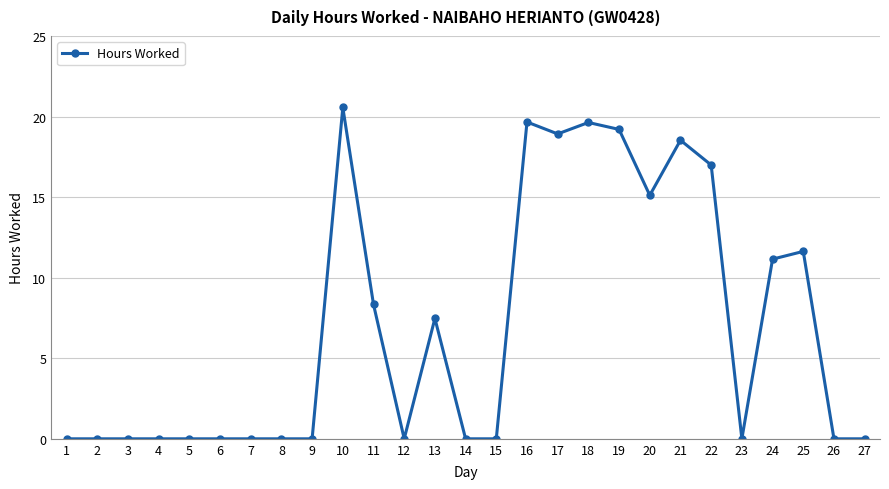

Where is the data nearest to the value 10?

24